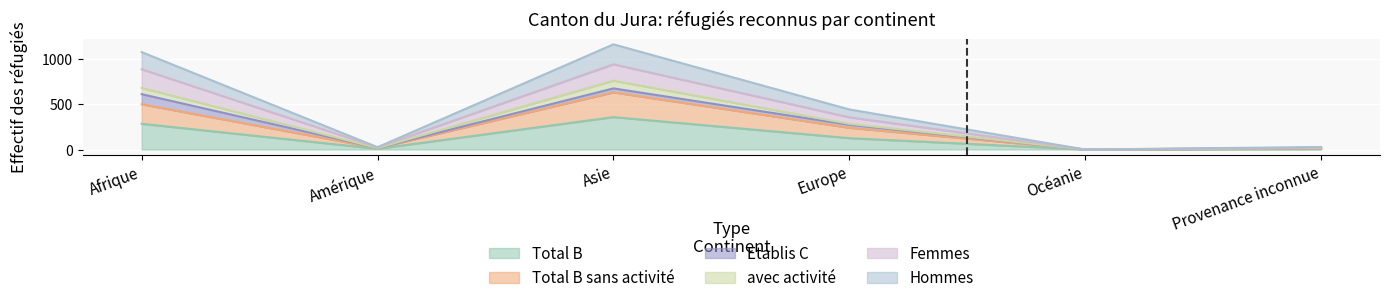

In Femmes, how many points are higher than both neighbors (excluding endpoints)?

1